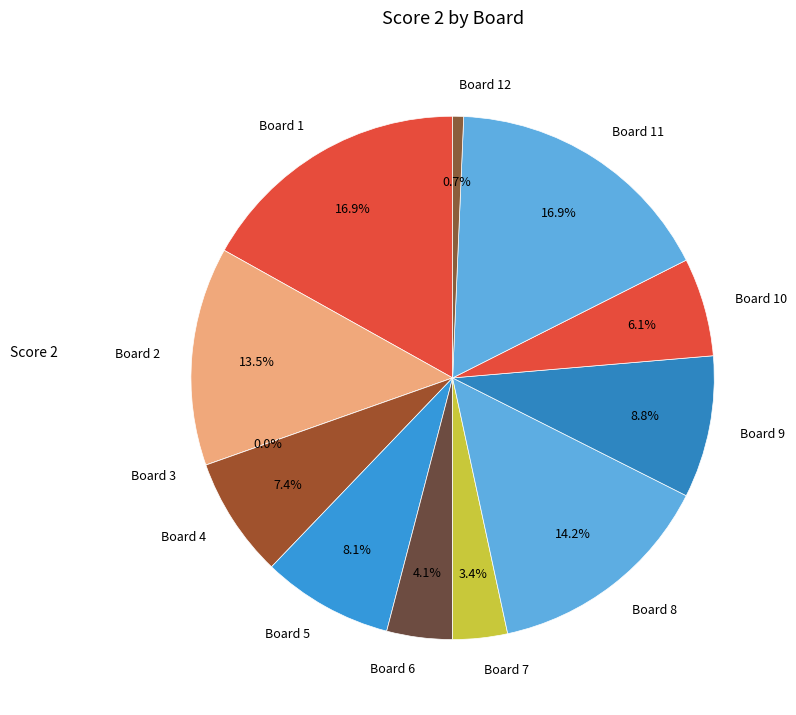

How many slices are in this pie chart?

12